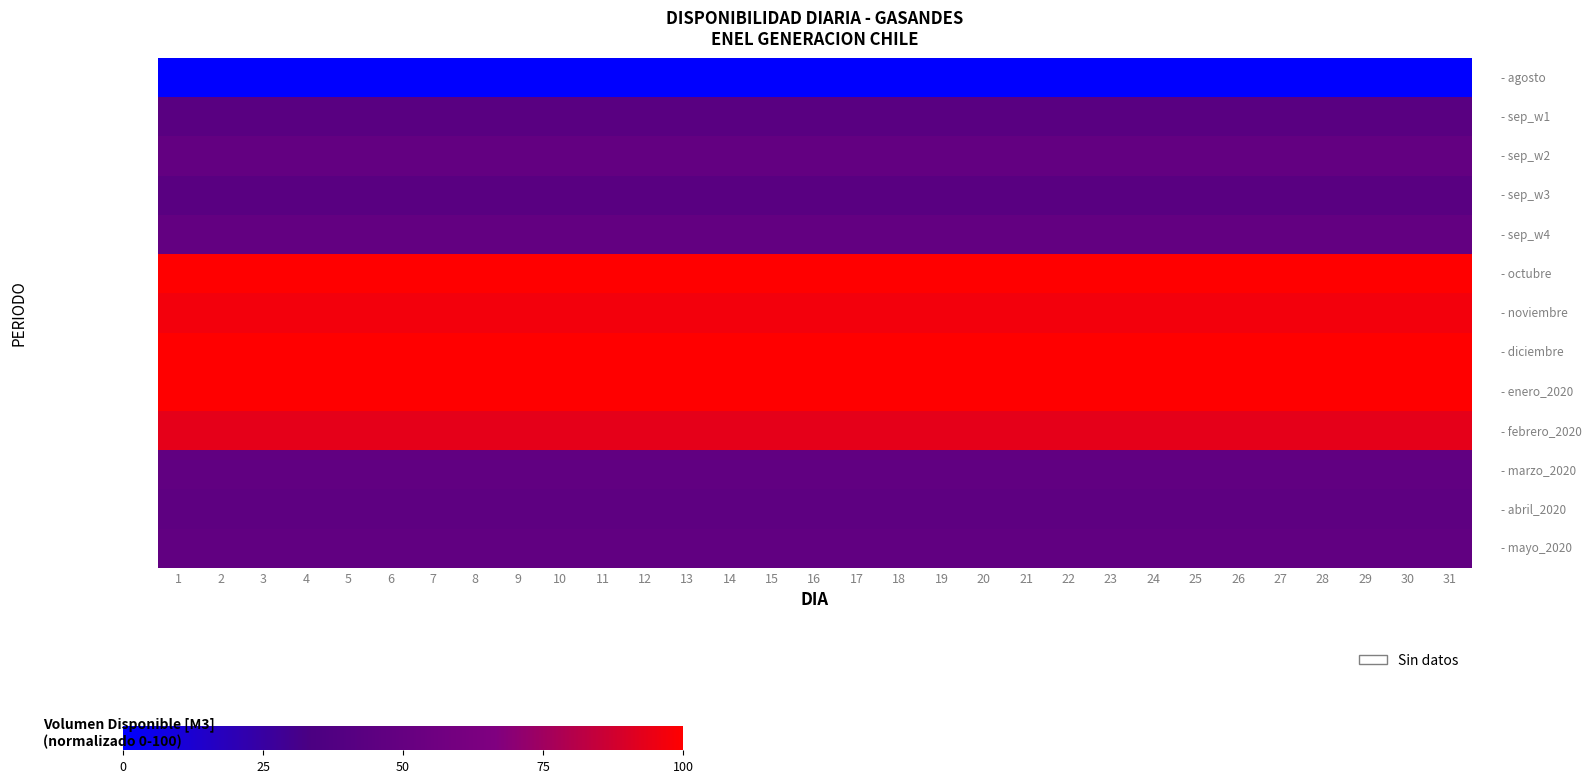

At how many categories does at least one series exceed 58?

31